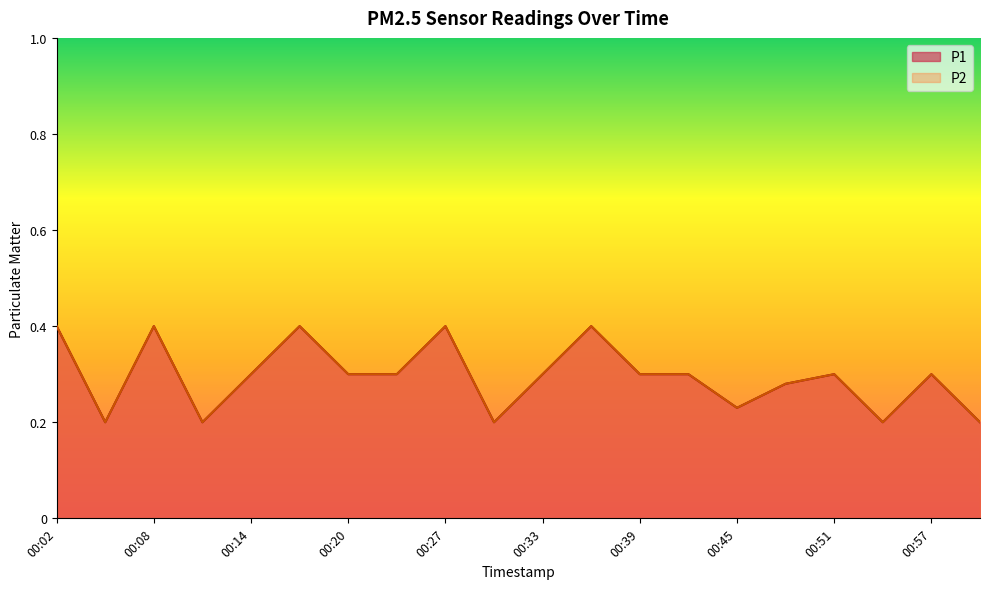

True or false: P1 and P2 intersect in this chart.

False